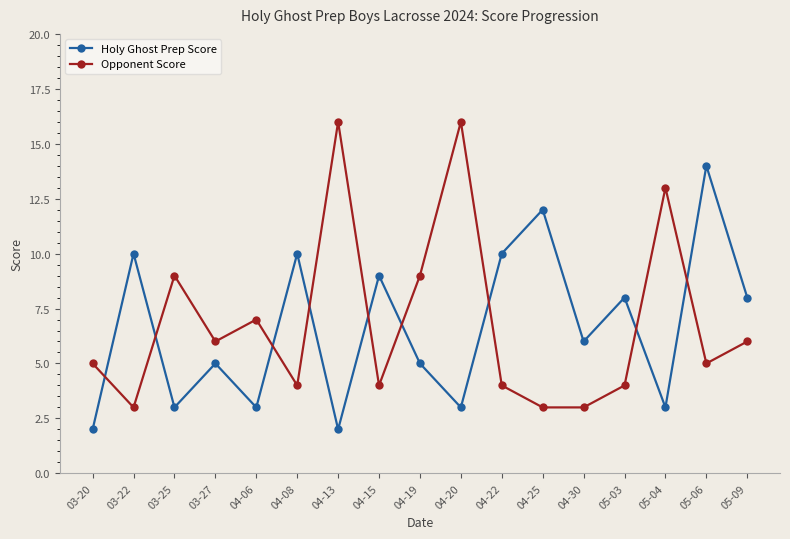

What position from the right is 03-25?

15